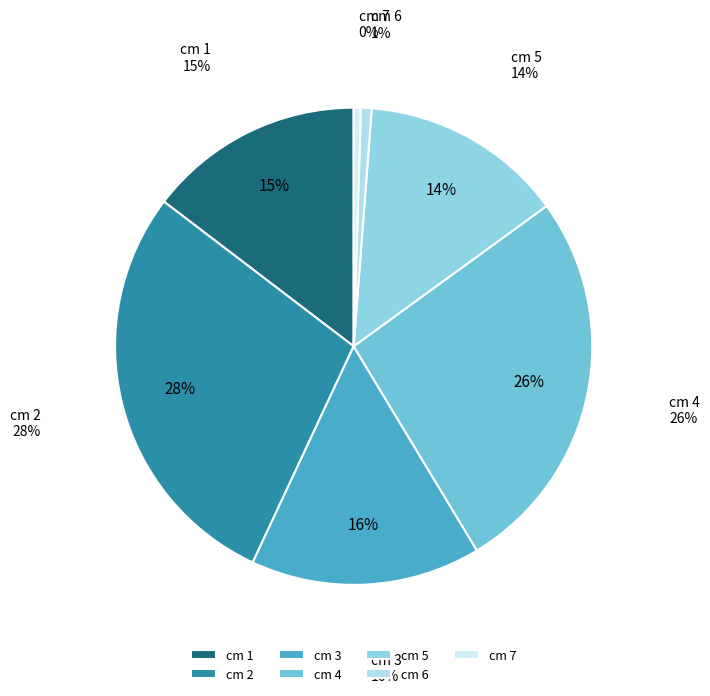

What percentage is the 4 slice, to the nearest percent?

26%